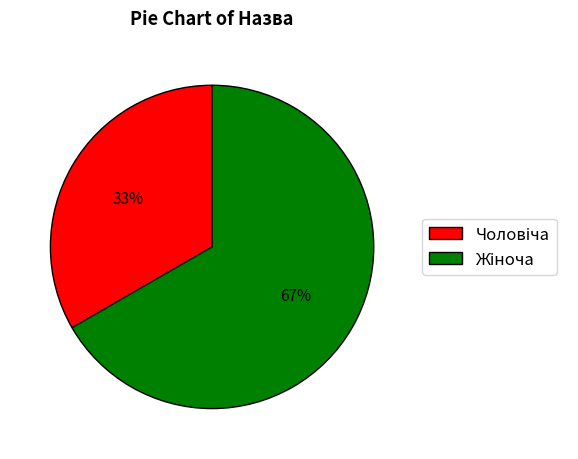

To the nearest percent, what is the average slice percentage?

50%